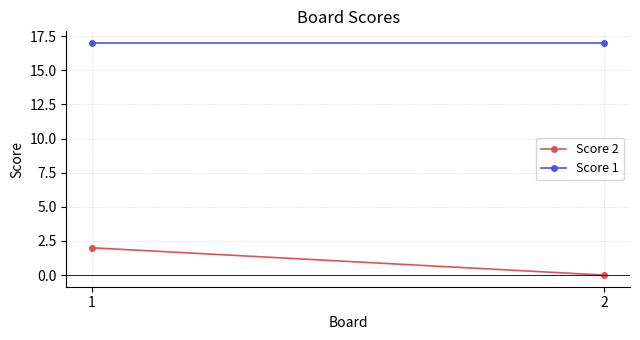

Reading left to right, transcribe all the data shown in this chart.

Score 2: 2	0
Score 1: 17	17